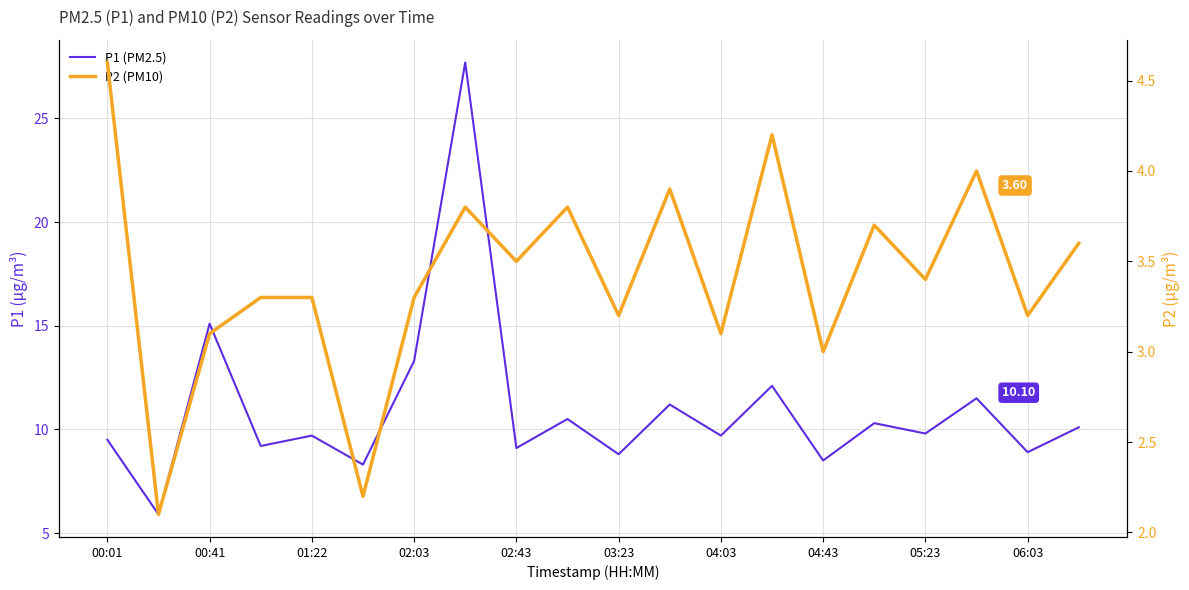

At which label does P2 (PM10) first exceed 3?

00:01